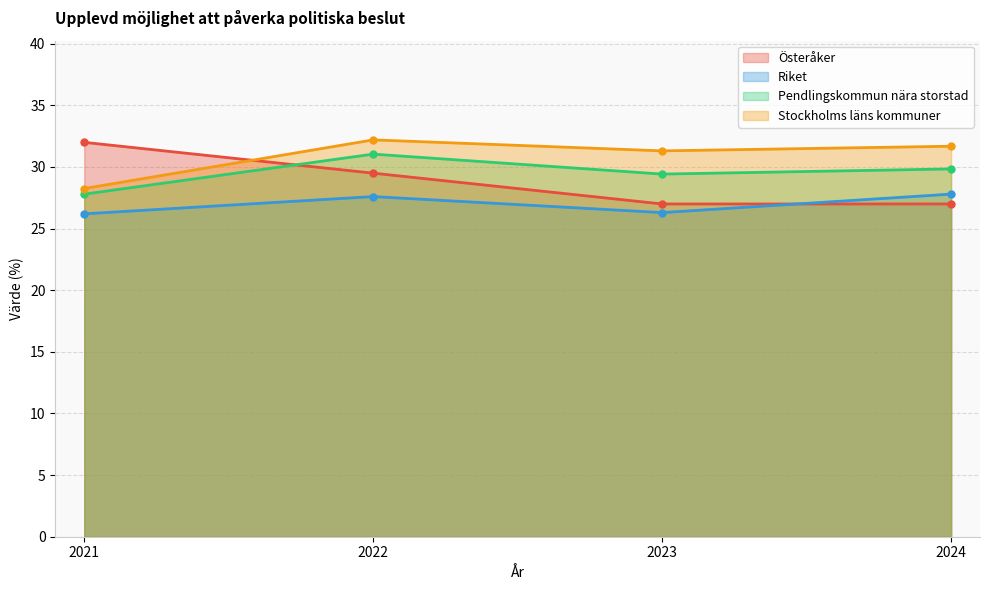

What is the value of the Riket point at the 3rd from the left?

26.3